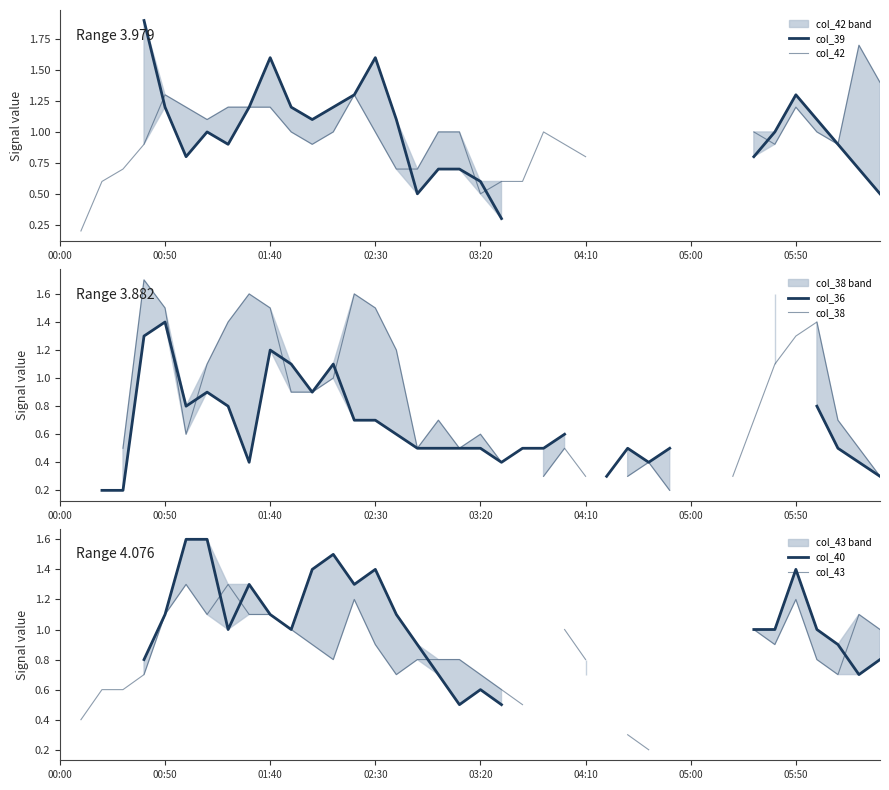

At which category is the sum across all series the highest?

01:40